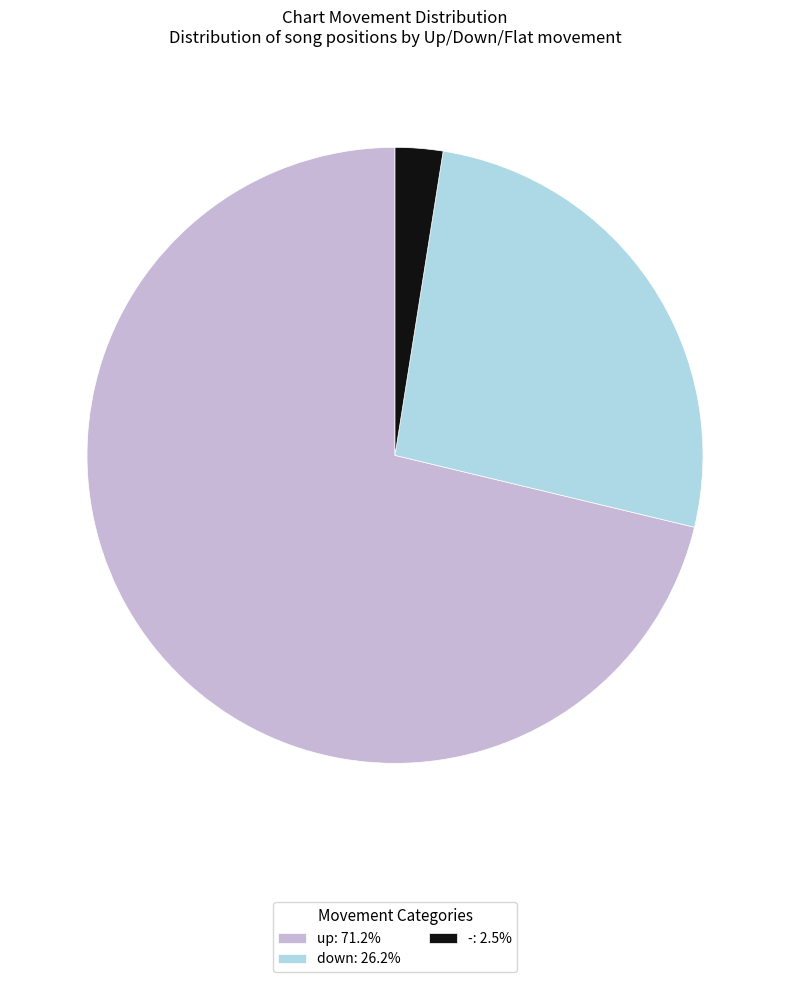

How many slices are in this pie chart?

3